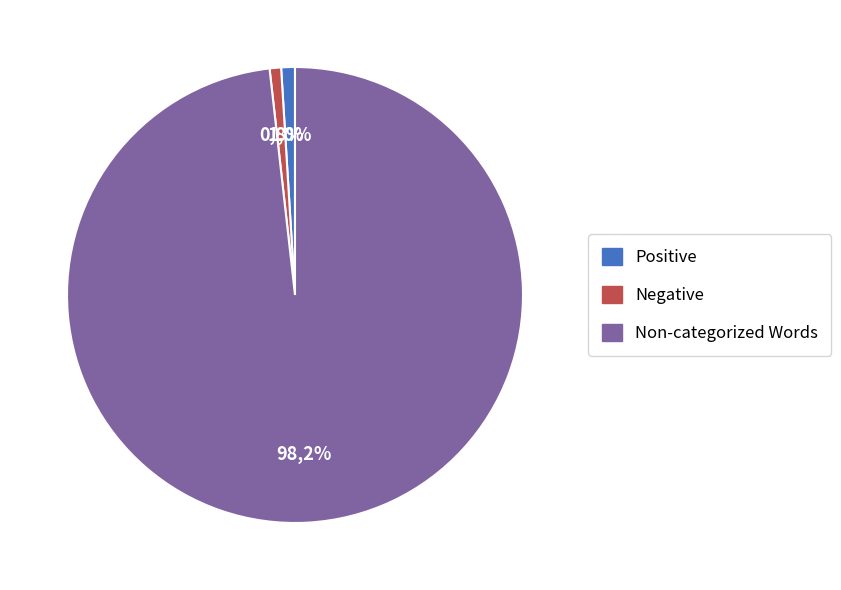

What is the change in value from Positive to Non-categorized Words?

+600